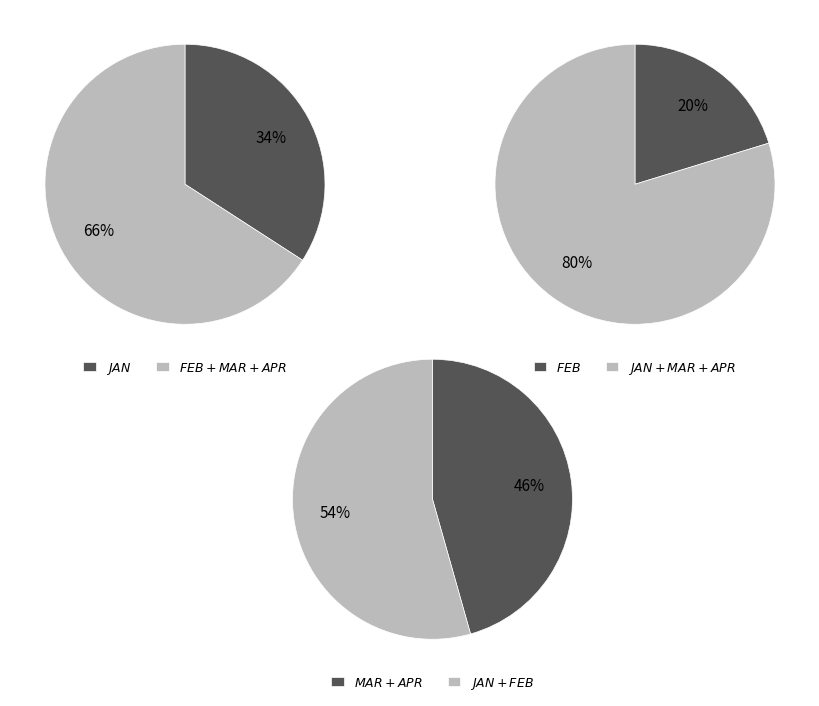

What percentage is the JAN slice, to the nearest percent?

34%